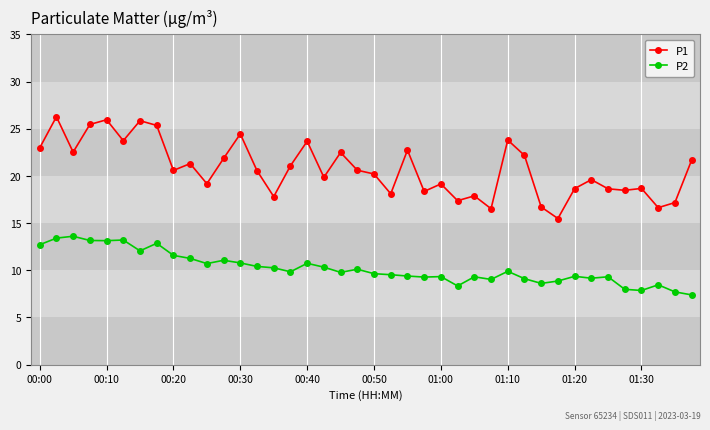

What is the value of the P1 point at the 10th from the left?

21.3